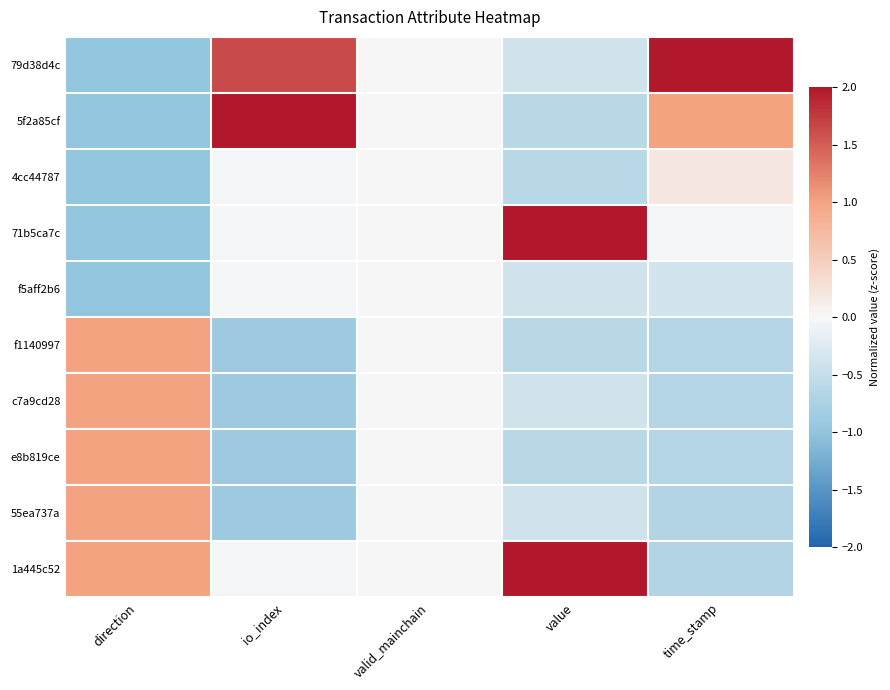

What is the minimum value shown in the chart?

-1.0